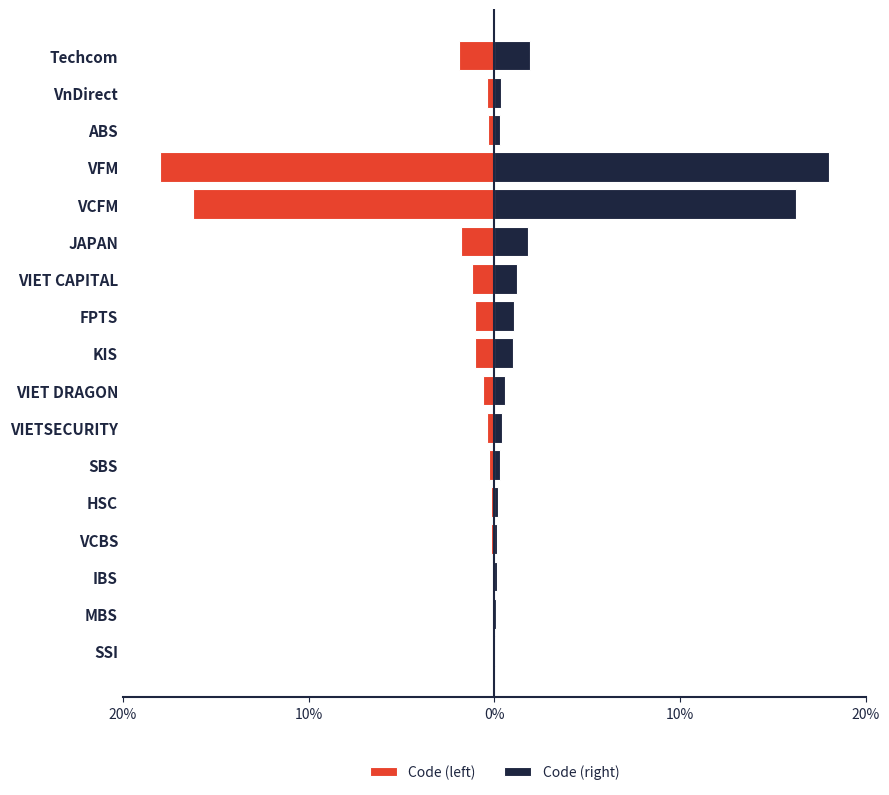

Which series has the widest spread of values?

Code (left)